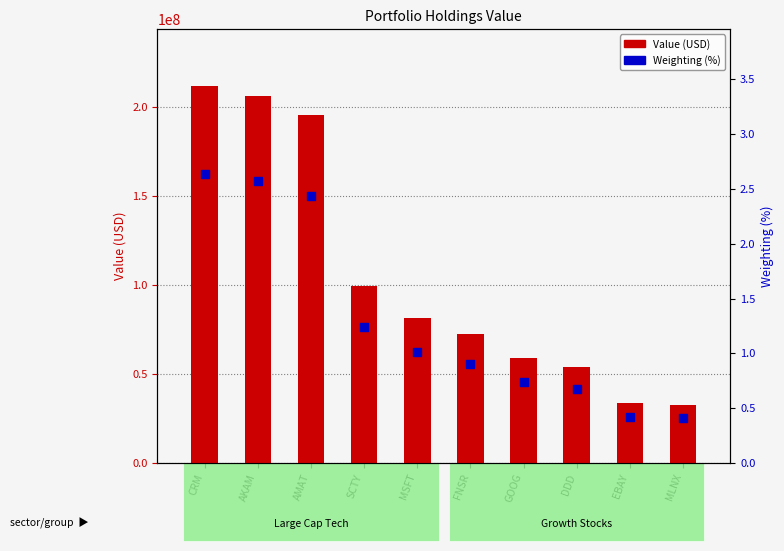

What are all the series names shown in the legend?

Value (USD), Weighting (%)